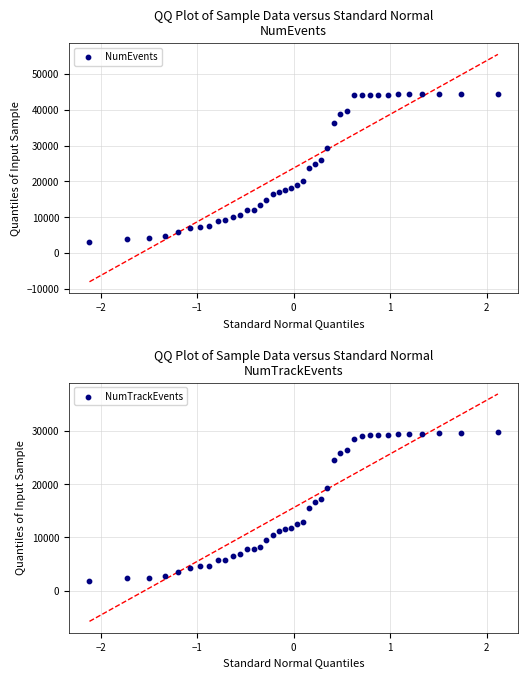

Is the value of NumEvents at 0 greater than the value of NumTrackEvents at 16?

No